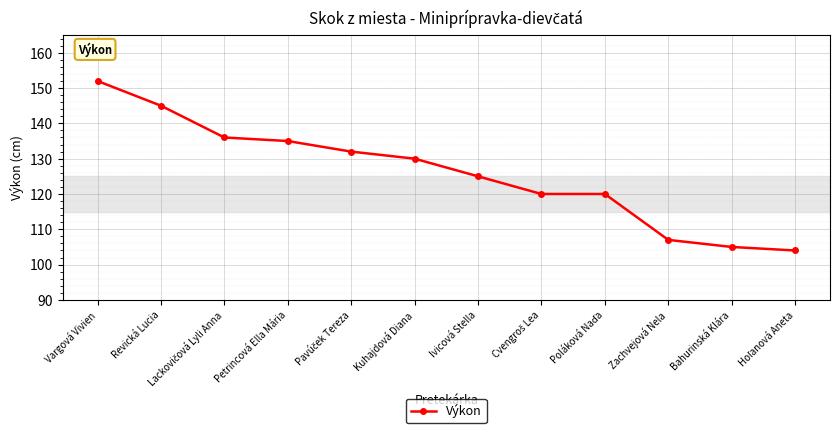

What is the minimum value shown in the chart?

104